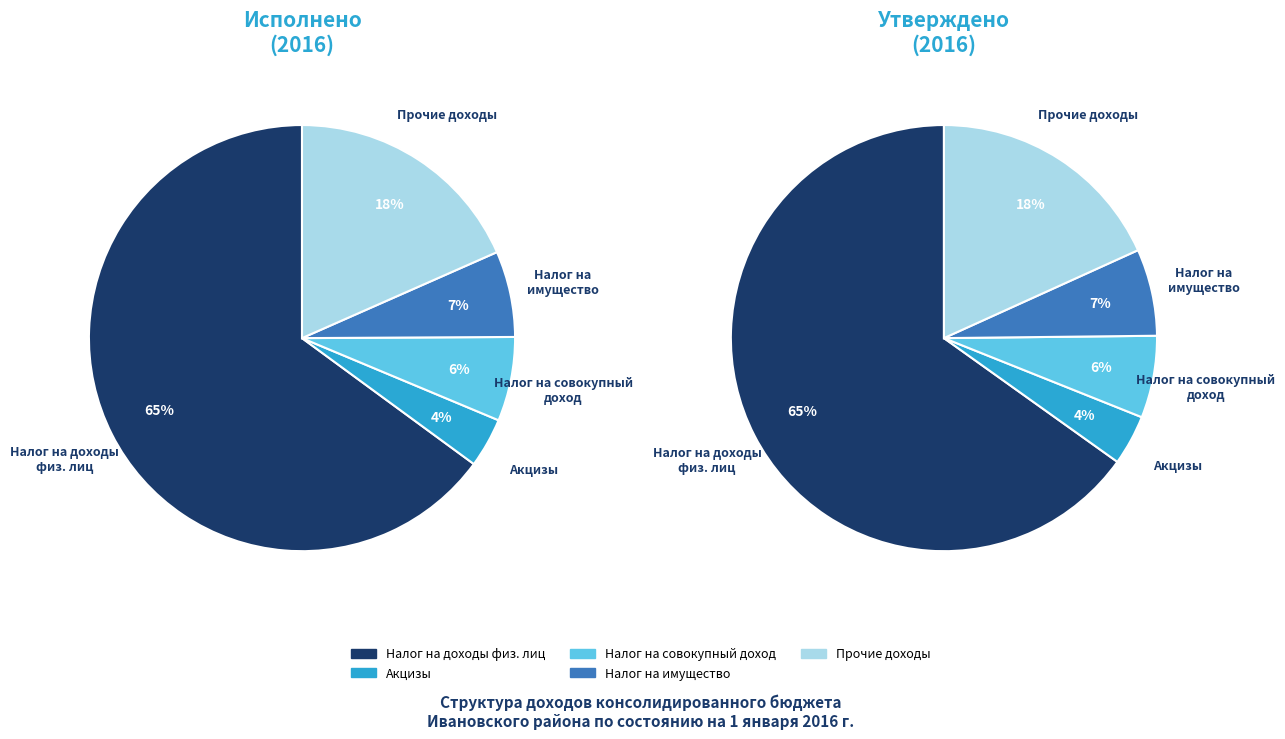

The Налоги на совокупный доход slice represents 1% of the pie. True or false?

False